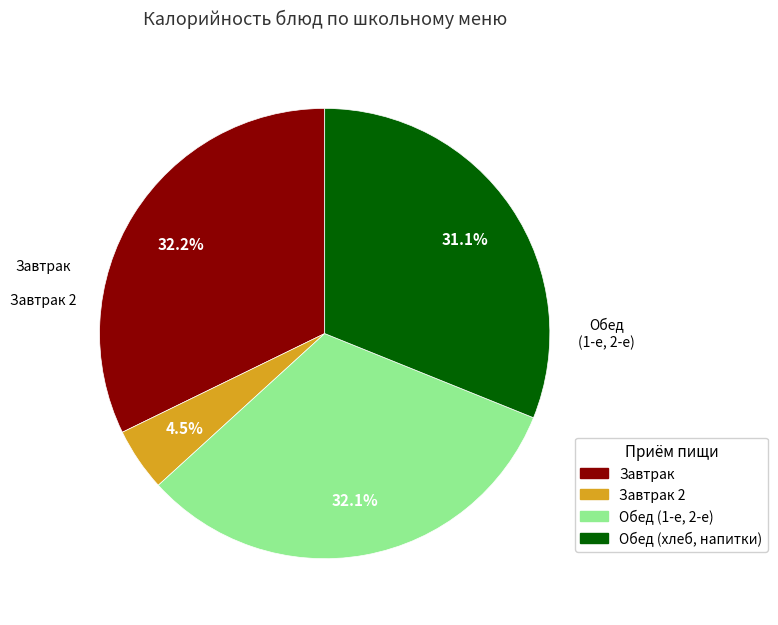

Is there any slice that represents more than half of the pie?

No